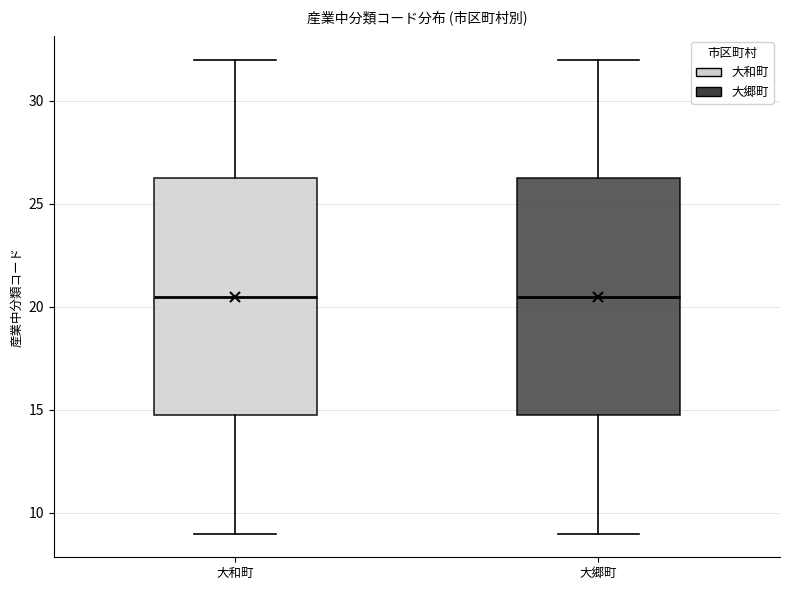

Reading left to right, read every box against the y-axis: the position of its median line, the range the box covers, and the ends of its whiskers. The values are not printed on the chart, so give them approximately, as read against the axis.

大和町: median 20.5, box 15.0 to 26.5, whiskers 9.0 to 32.0
大郷町: median 20.5, box 15.0 to 26.5, whiskers 9.0 to 32.0